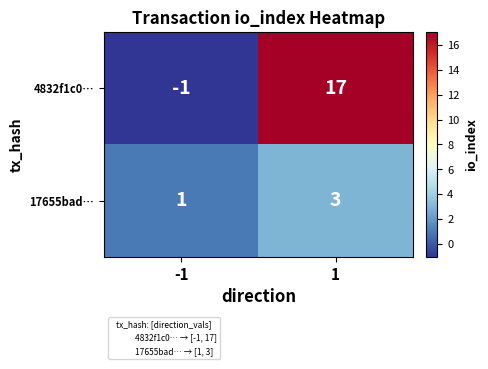

Reading left to right, list all the values displayed in this chart.

4832f1c0…: -1=-1	1=17
17655bad…: -1=1	1=3